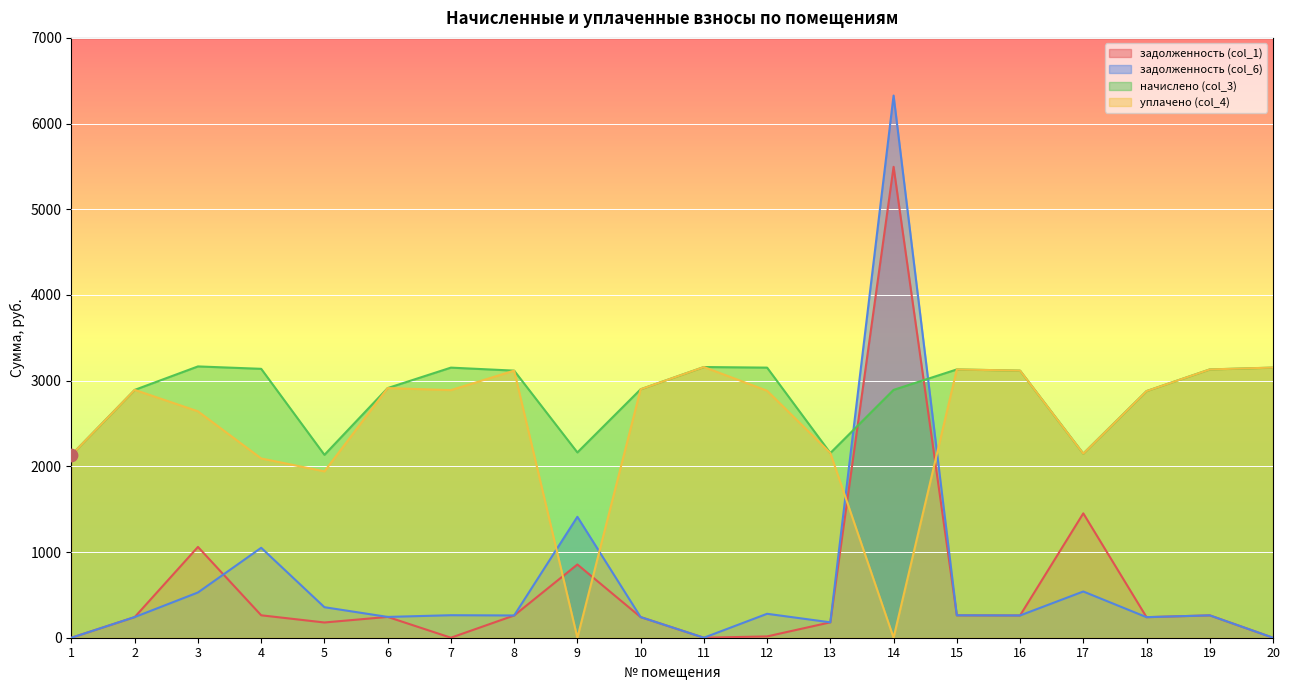

Is the value of задолженность (col_6) at 13 greater than the value of уплачено (col_4) at 14?

Yes